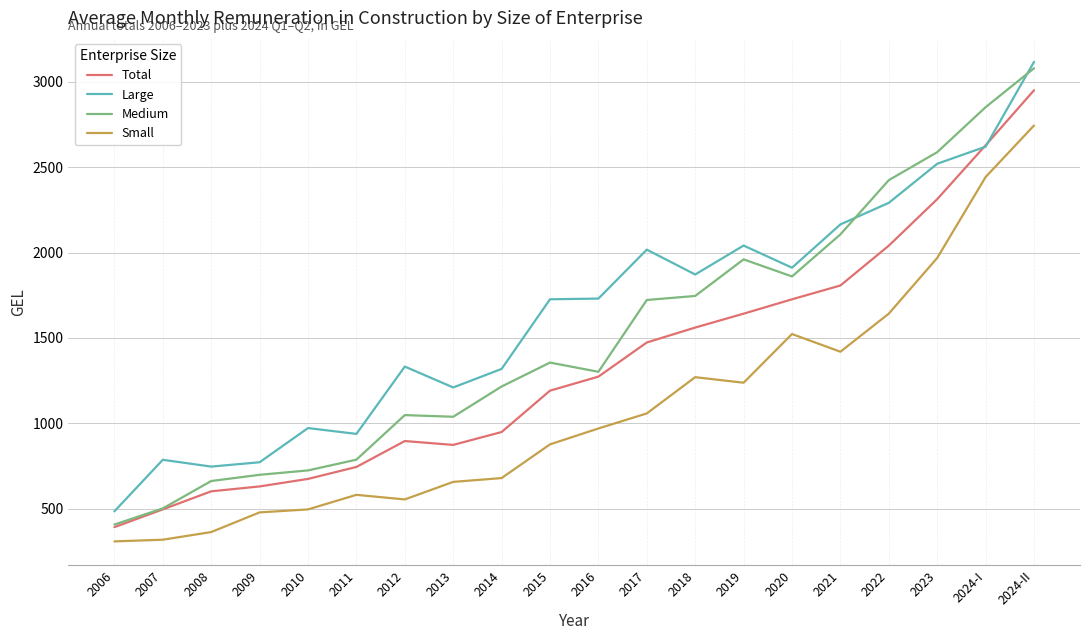

What is the difference between the highest and lowest values at 2014?

639.6